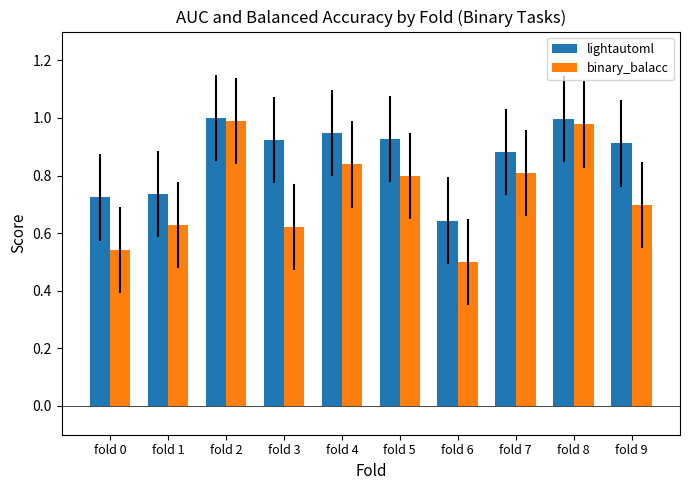

Rank the series by their average value, from highest to lowest.

lightautoml, binary_balacc